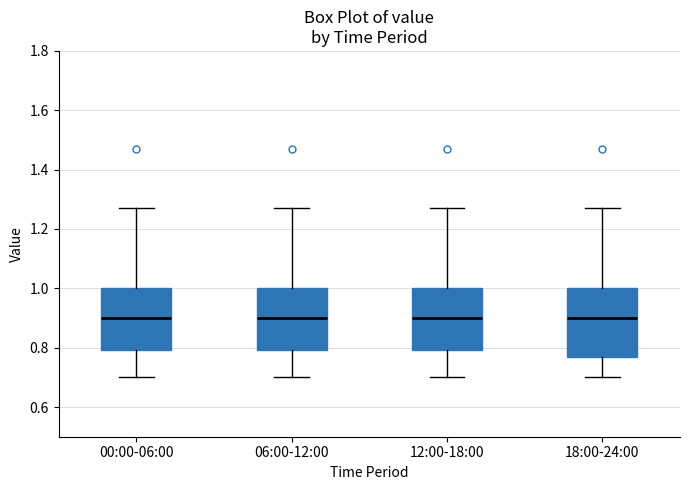

Comparing the boxes themselves (not the whiskers), which one is the tallest?

18:00-24:00